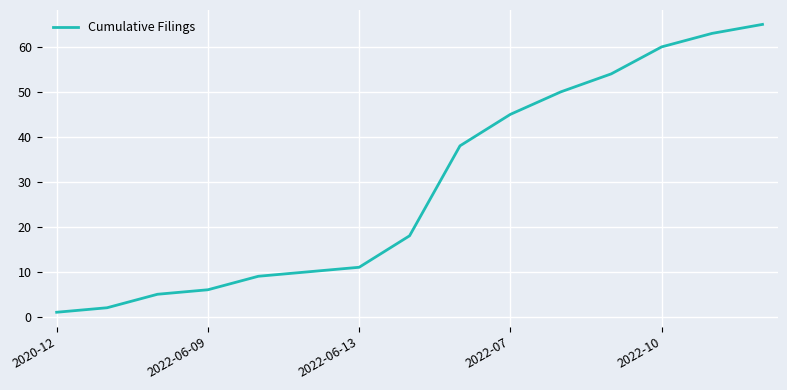

What is the greatest value displayed?

65